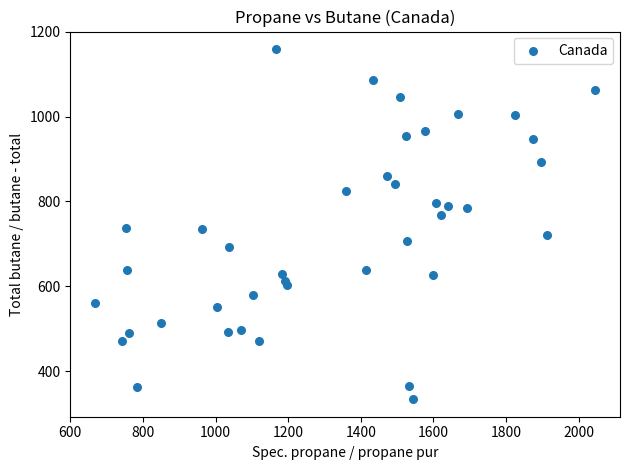

What is the range of Y values (max minus min)?

825.2